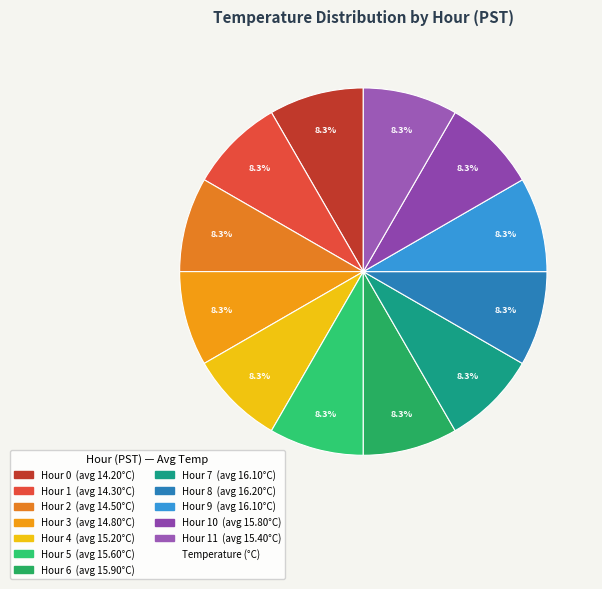

Which slice is the largest?

Hour 8